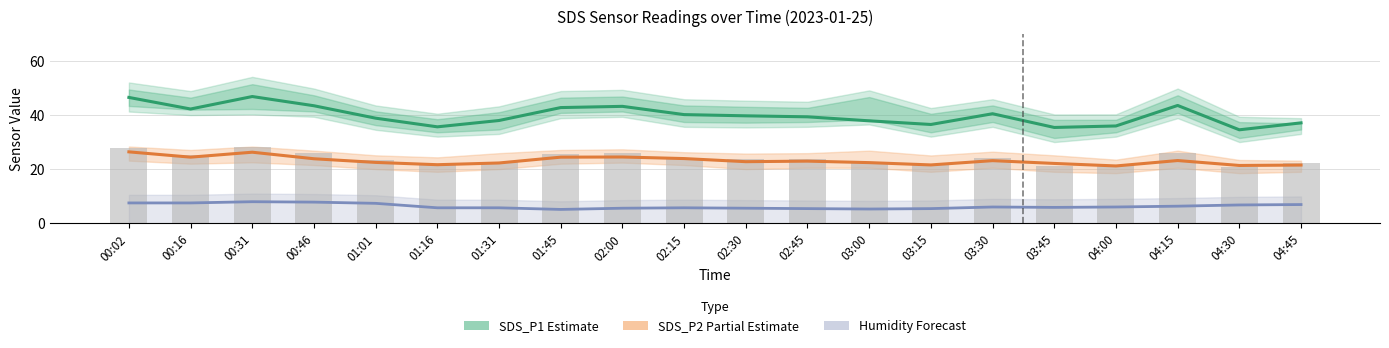

What is the label of the 7th bar from the left?

01:31